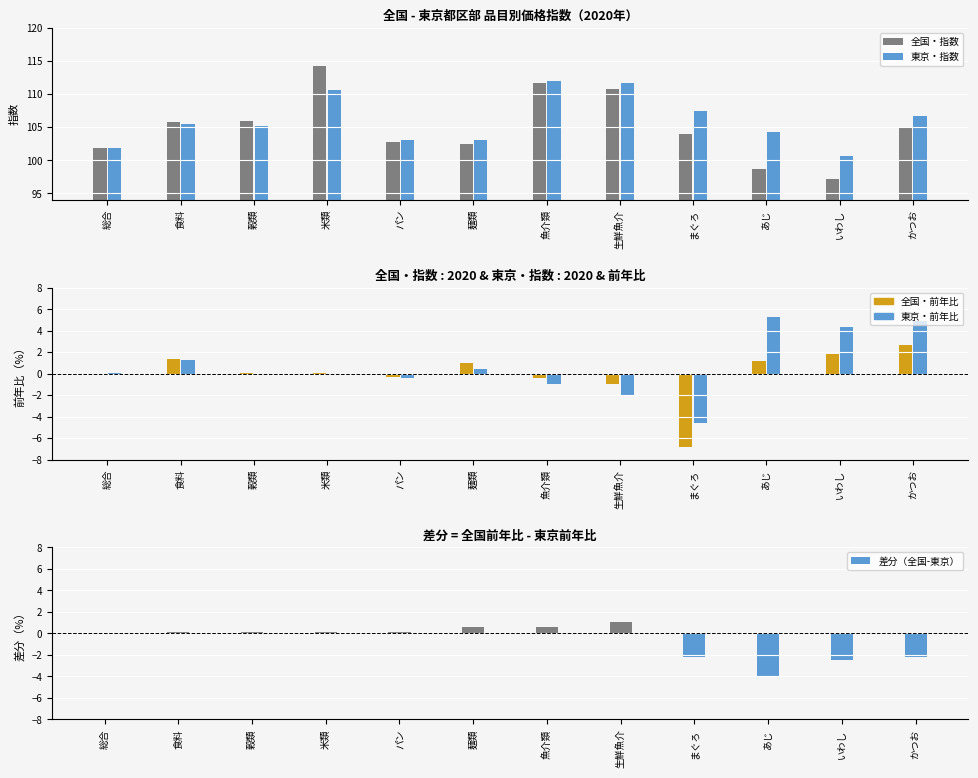

Are the bars grouped side by side (vs. stacked)?

Yes